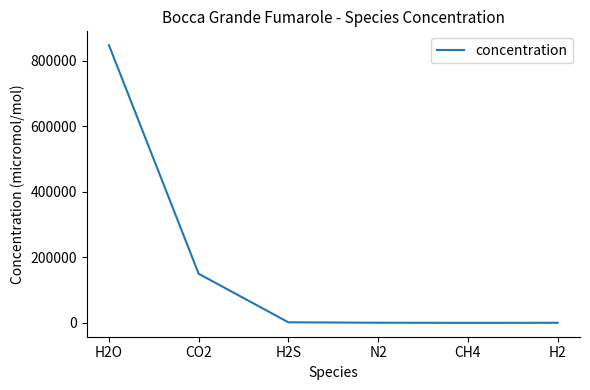

True or false: the data has more than 2 interior local peaks.

False